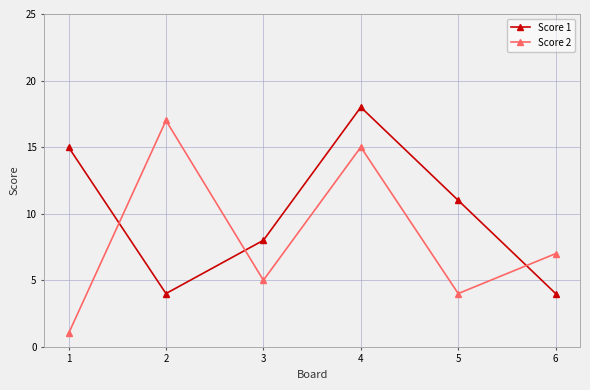

What is the value of the Score 2 point at the 5th from the left?

4